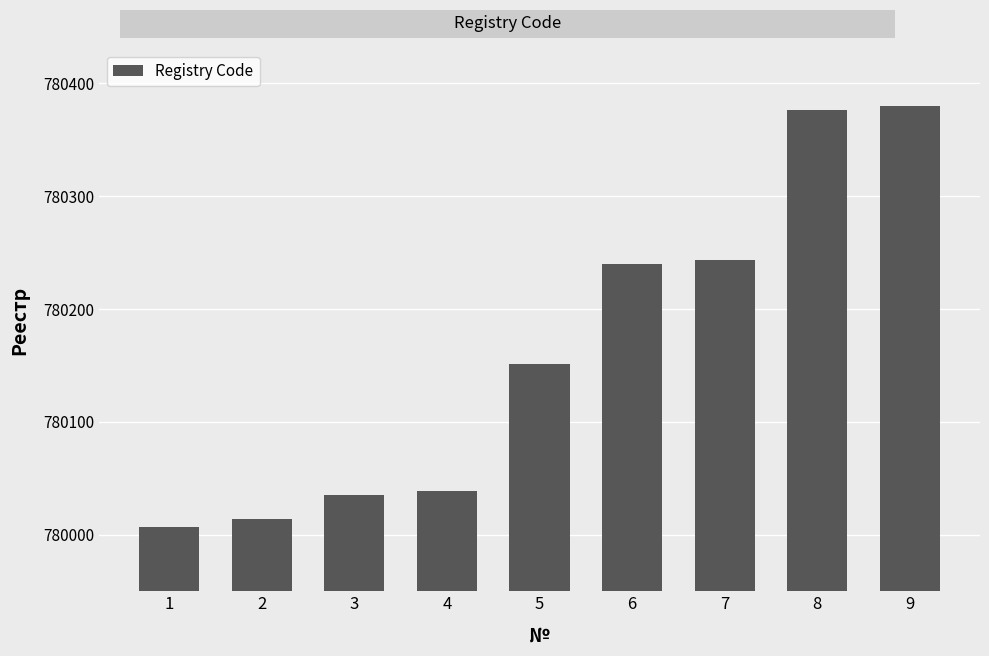

Where is the data nearest to the value 780193?

5